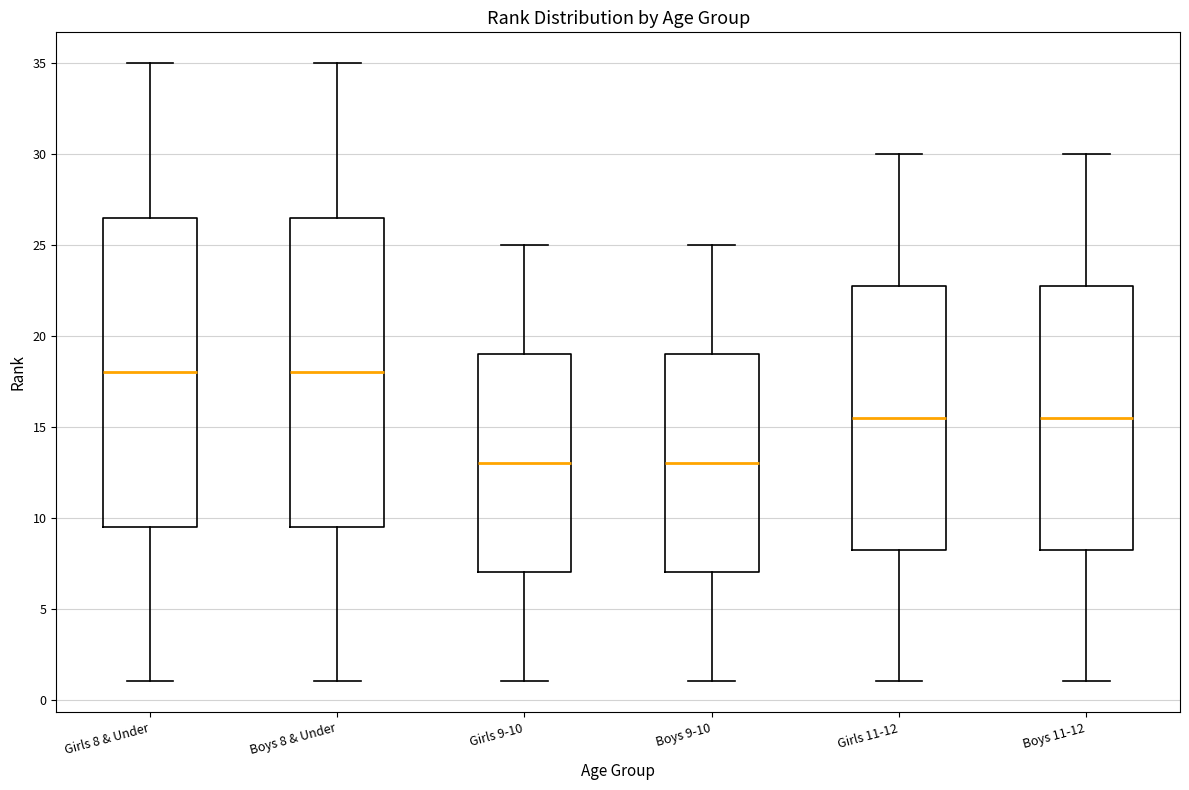

Where does the lower whisker of the box for Boys 8 & Under end on the y-axis? The values are not printed on the chart, so give them approximately, as read against the axis.

1.0